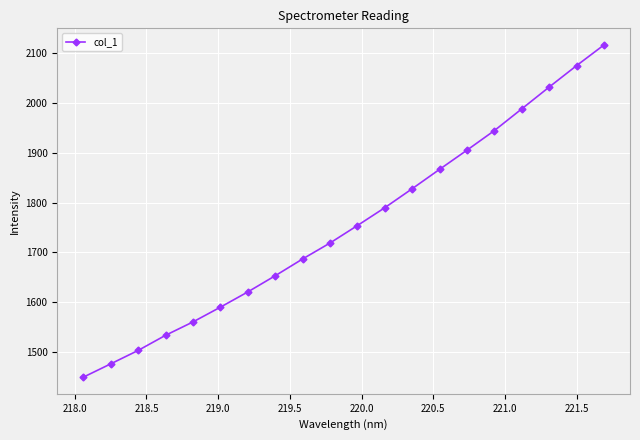

What is the maximum value shown in the chart?

2116.9